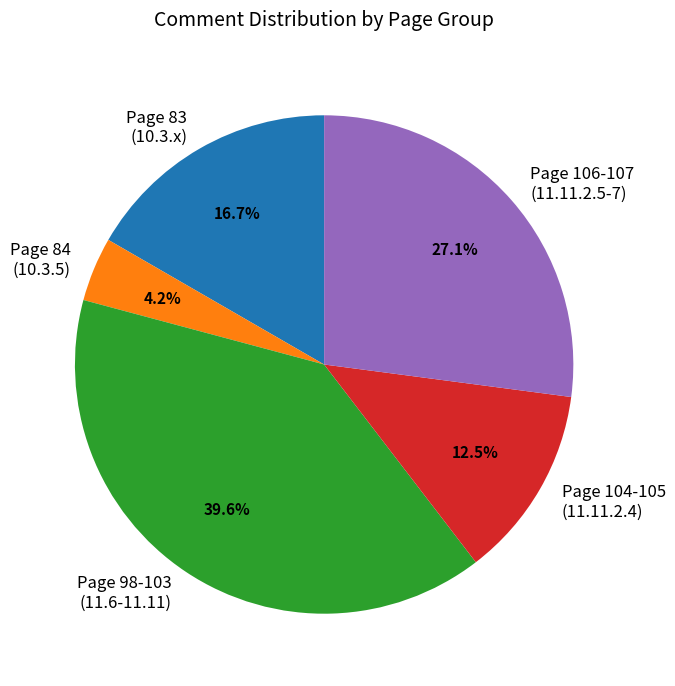

To the nearest percent, what is the combined percentage of Page 83 and Page 104-105?

29%